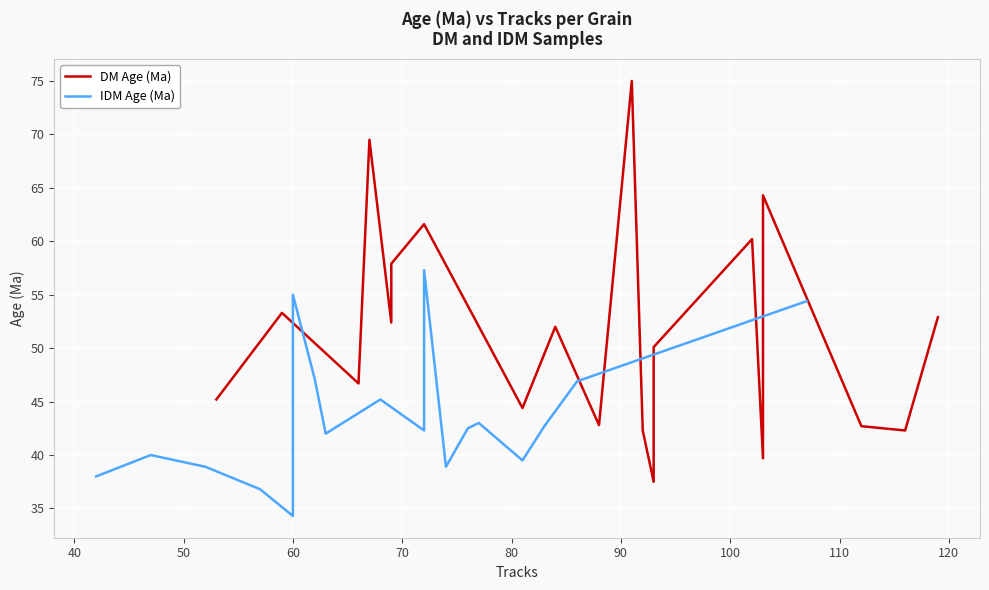

What is the sum of all DM Age (Ma) values?

1032.8